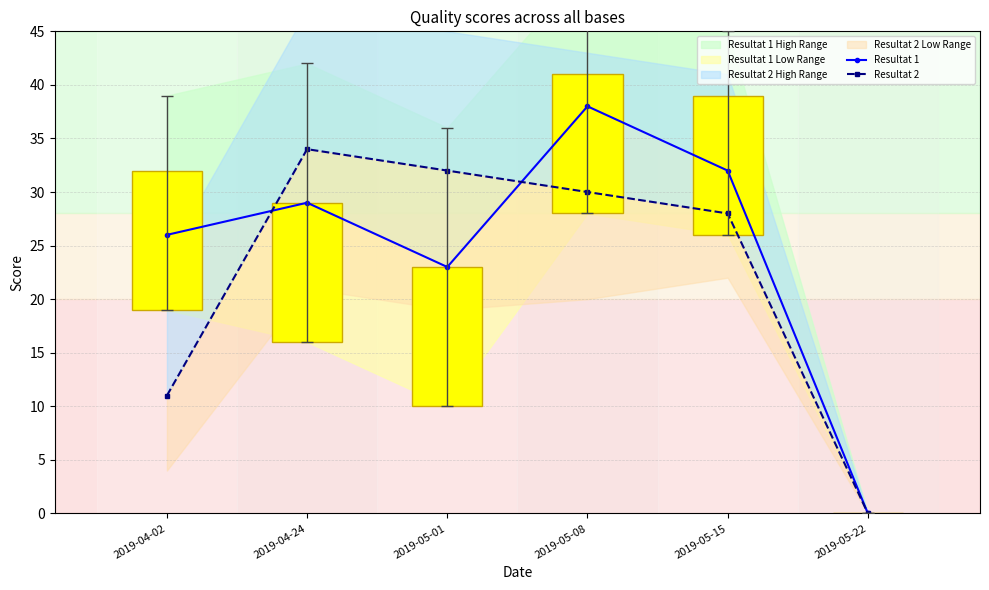

At how many categories does at least one series exceed 17?

5